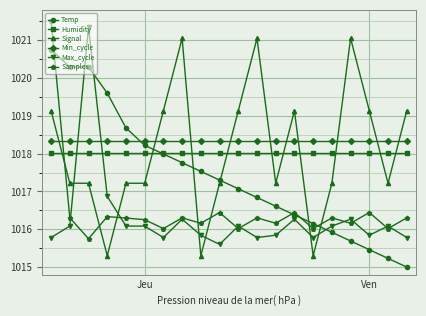

True or false: Samples has more than 1 points higher than both neighbors.

True